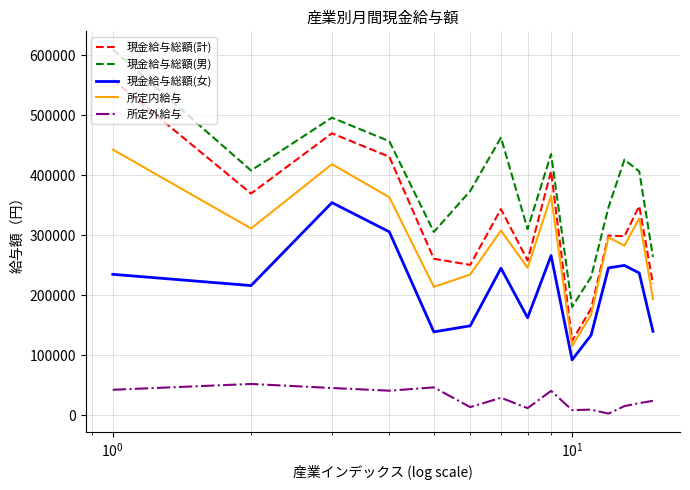

What is the difference between the second highest and second lowest values in the 所定外給与 series?

37767